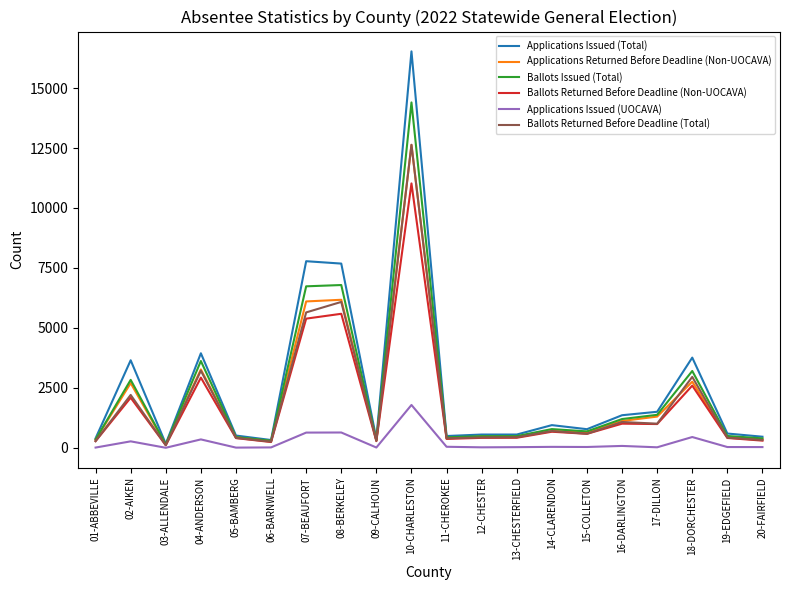

At which label is Applications Issued (UOCAVA) closest to 895?

08-BERKELEY